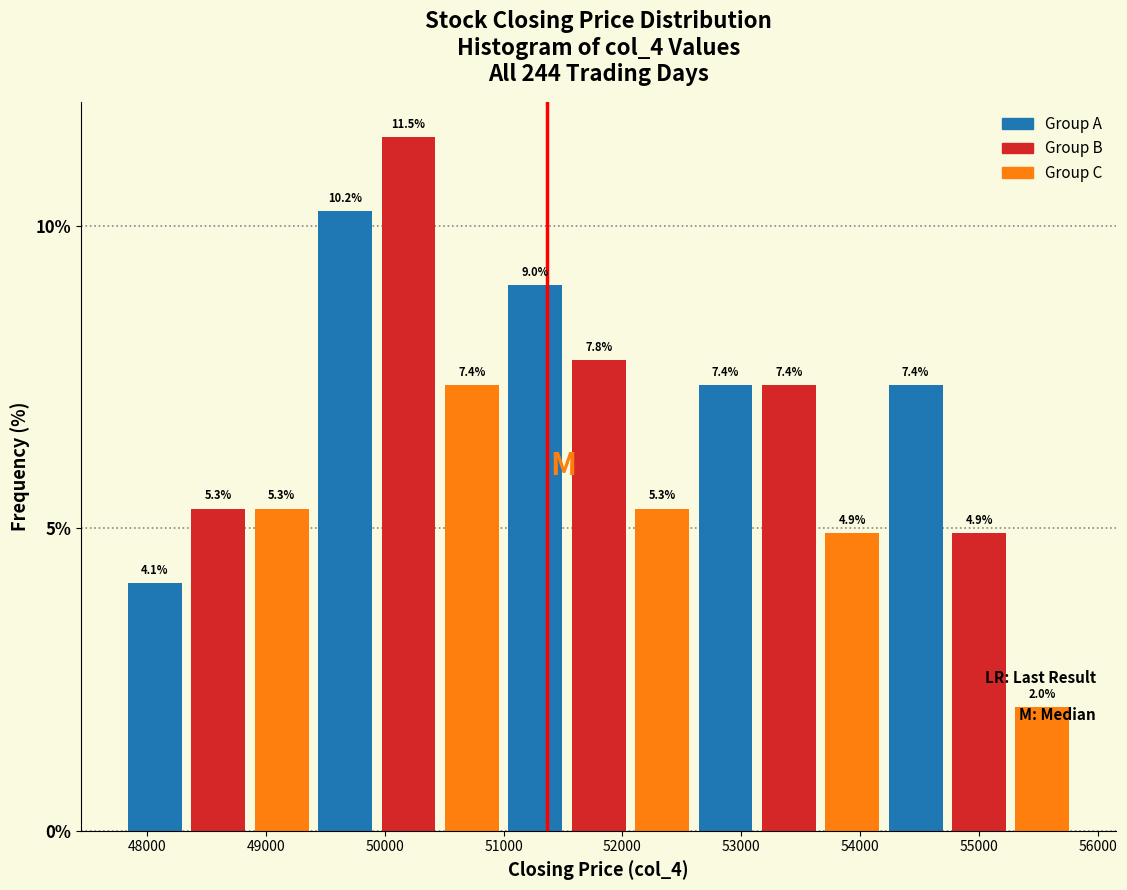

Reading left to right, list every bar in this chart as the range it spans on the x-axis followed by its height. The bar edges are not printed on the chart, so give them approximately, as read against the axis.

47800 to 48300: 4.1
48300 to 48900: 5.3
48900 to 49400: 5.3
49400 to 49900: 10.2
49900 to 50500: 11.5
50500 to 51000: 7.4
51000 to 51500: 9.0
51500 to 52100: 7.8
52100 to 52600: 5.3
52600 to 53100: 7.4
53100 to 53700: 7.4
53700 to 54200: 4.9
54200 to 54700: 7.4
54700 to 55300: 4.9
55300 to 55800: 2.0